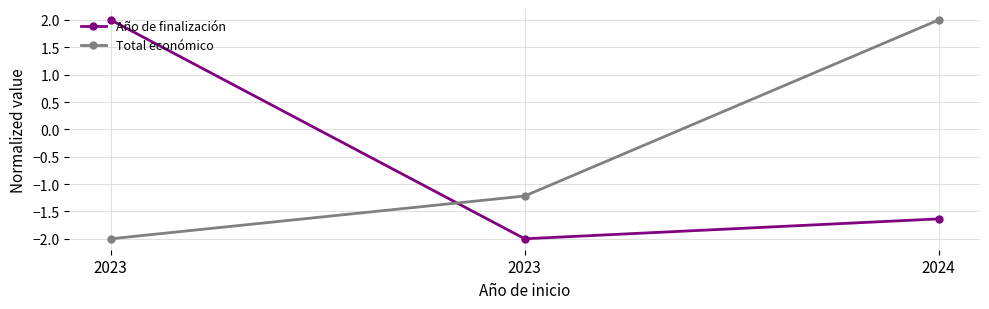

What are all the series names shown in the legend?

Año de finalización, Total económico